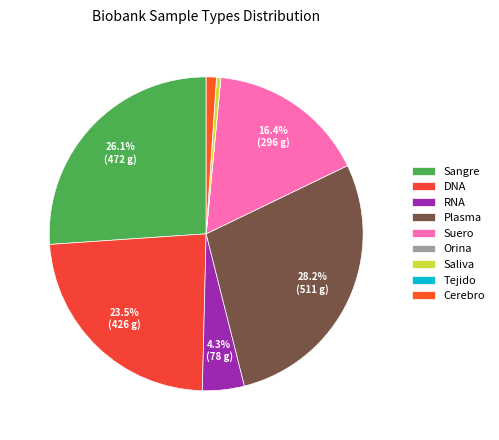

The Cerebro slice represents 14% of the pie. True or false?

False